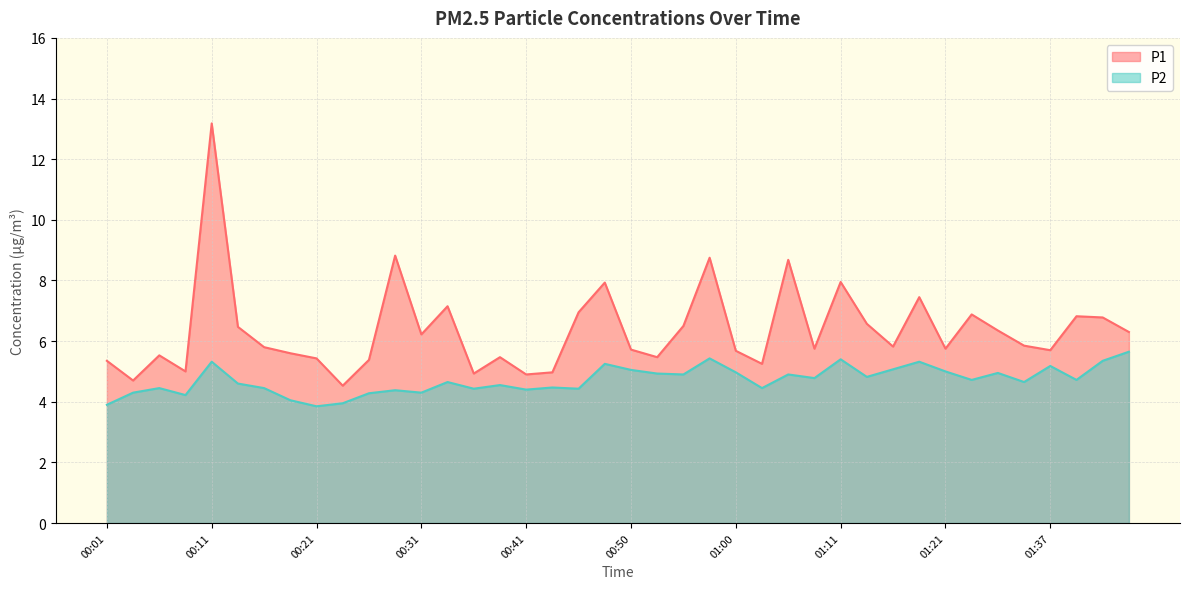

The value of P2 at 00:36 is 4.4. True or false?

True